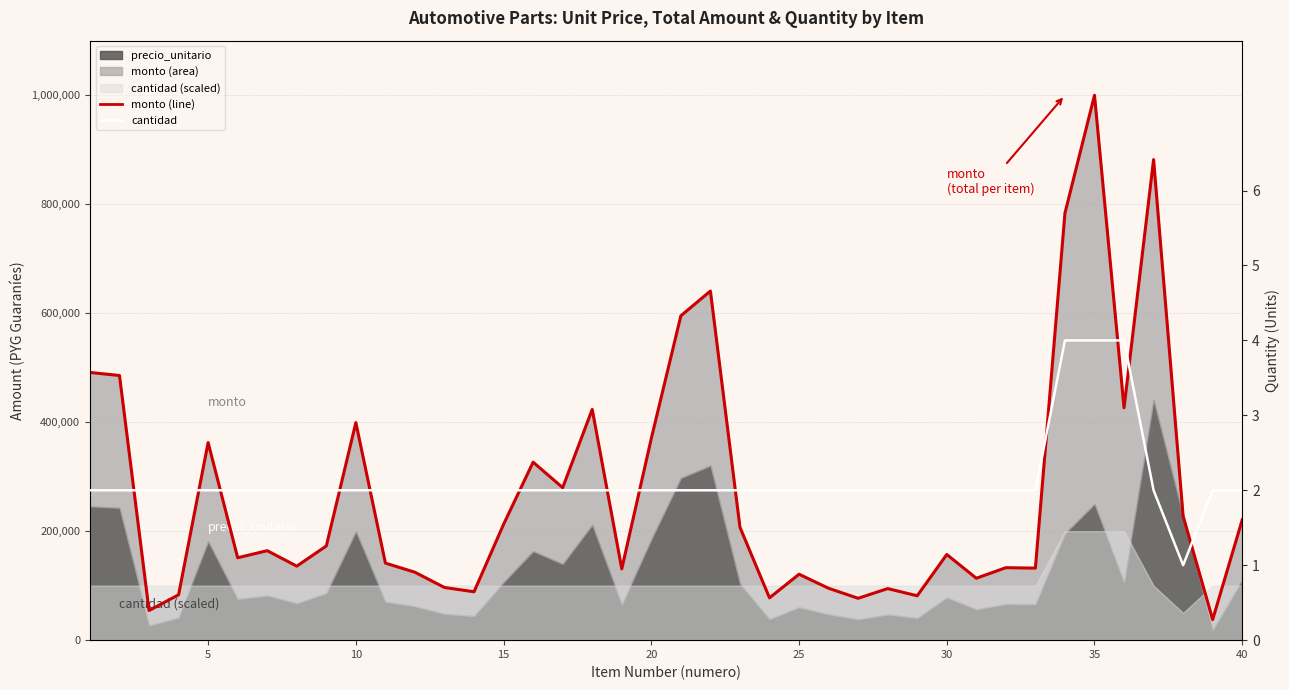

How many values in the cantidad series are below 2?

1